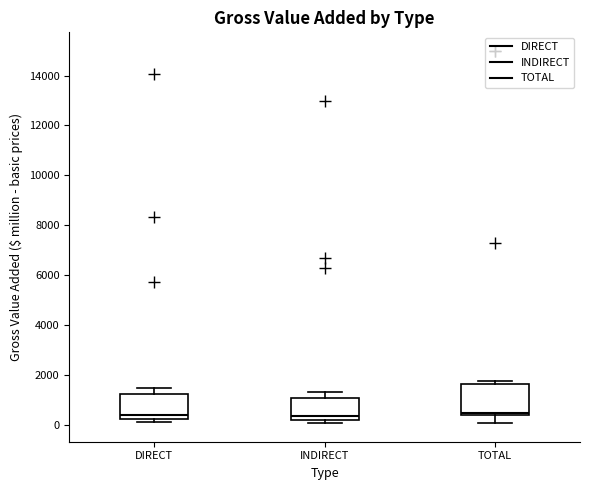

Reading left to right, read every box against the y-axis: the position of its median line, the range the box covers, and the ends of its whiskers. The values are not printed on the chart, so give them approximately, as read against the axis.

DIRECT: median 400, box 200 to 1200, whiskers 0 to 1400
INDIRECT: median 400, box 200 to 1000, whiskers 0 to 1200
TOTAL: median 400 (just above the box's lower edge), box 400 to 1600, whiskers 0 to 1800